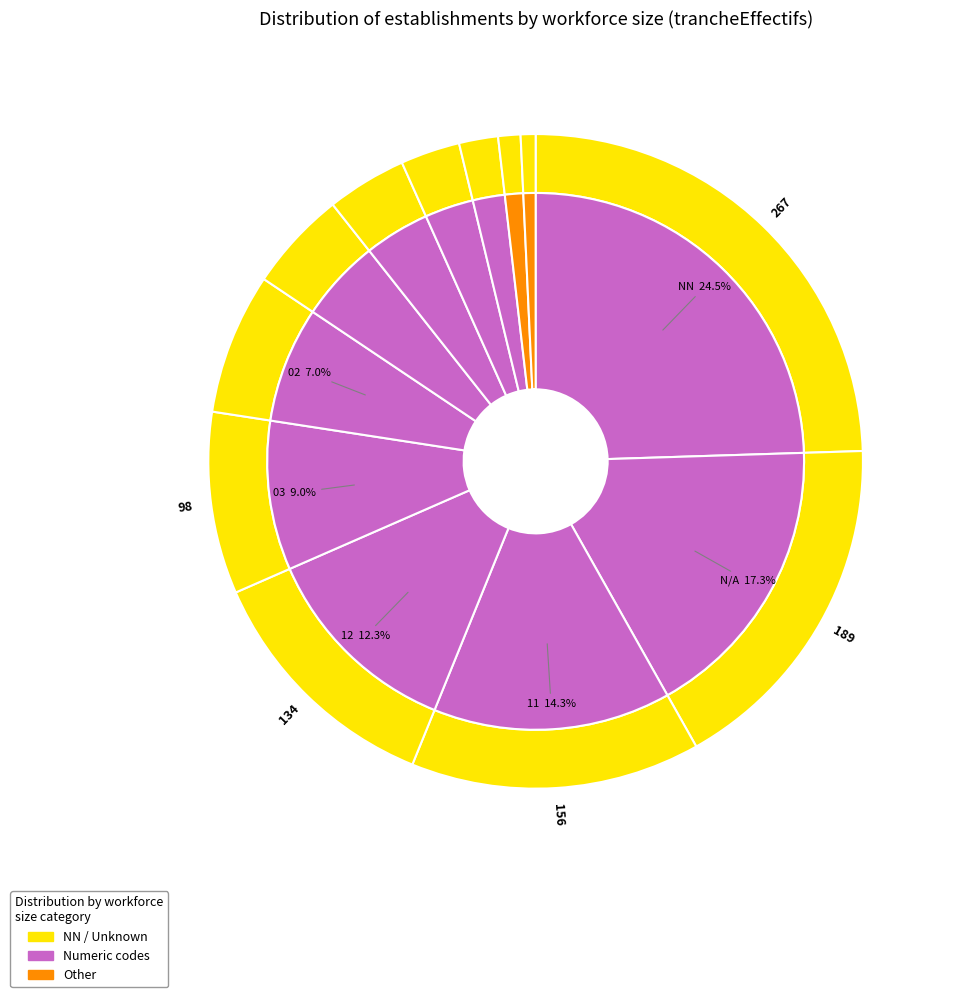

Rank the categories by value from lowest to highest.

00, 31, 10, 22, 21, 01, 02, 03, 12, 11, , NN